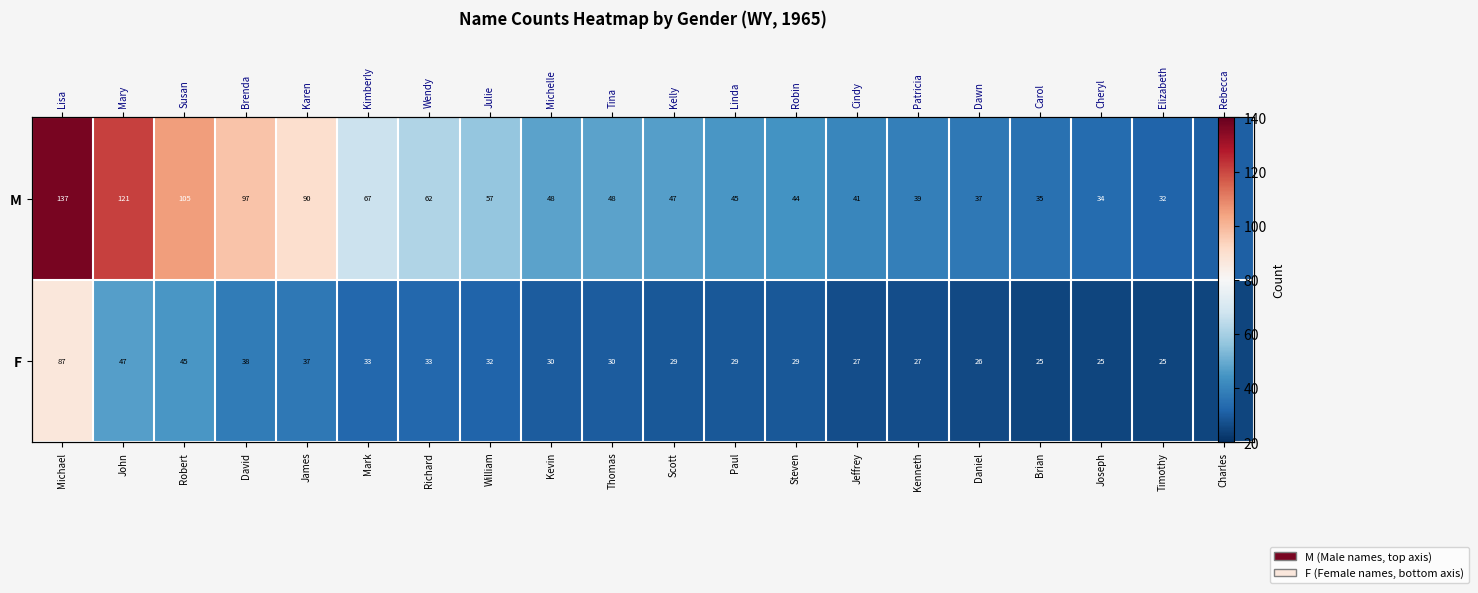

How many values in the F series are below 30?

10